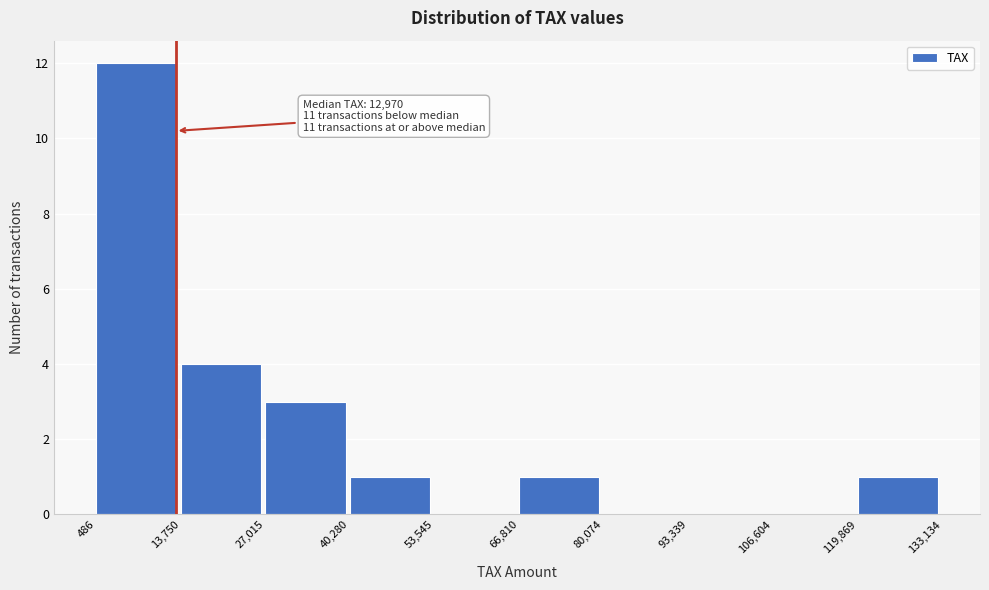

Which range on the x-axis has the tallest bar?

486 to 13,750